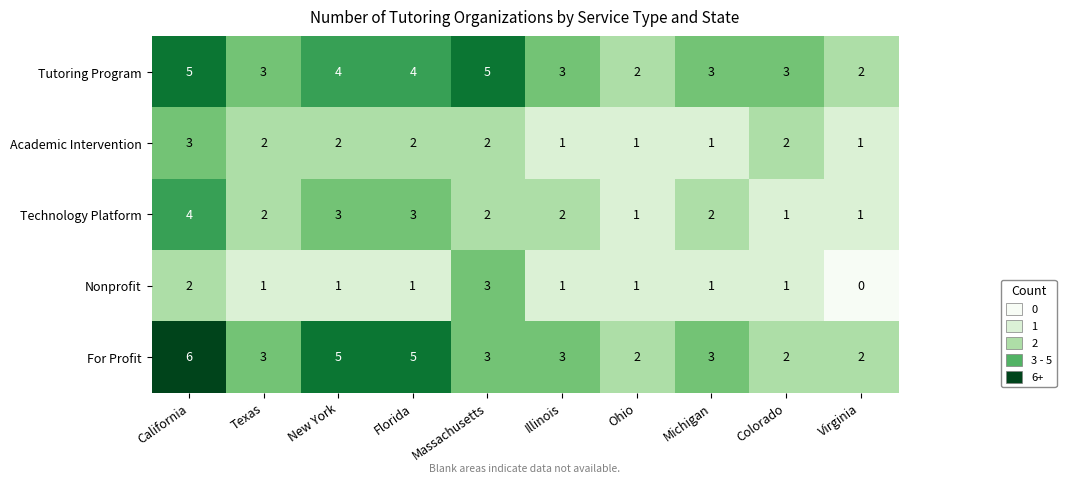

How many distinct data groups are displayed?

5